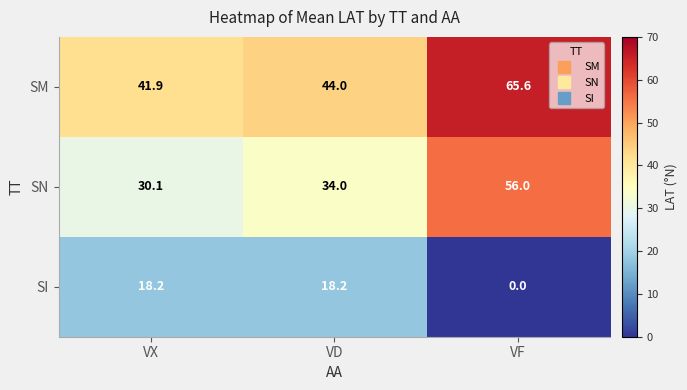

Which series has the largest total across all categories?

SM